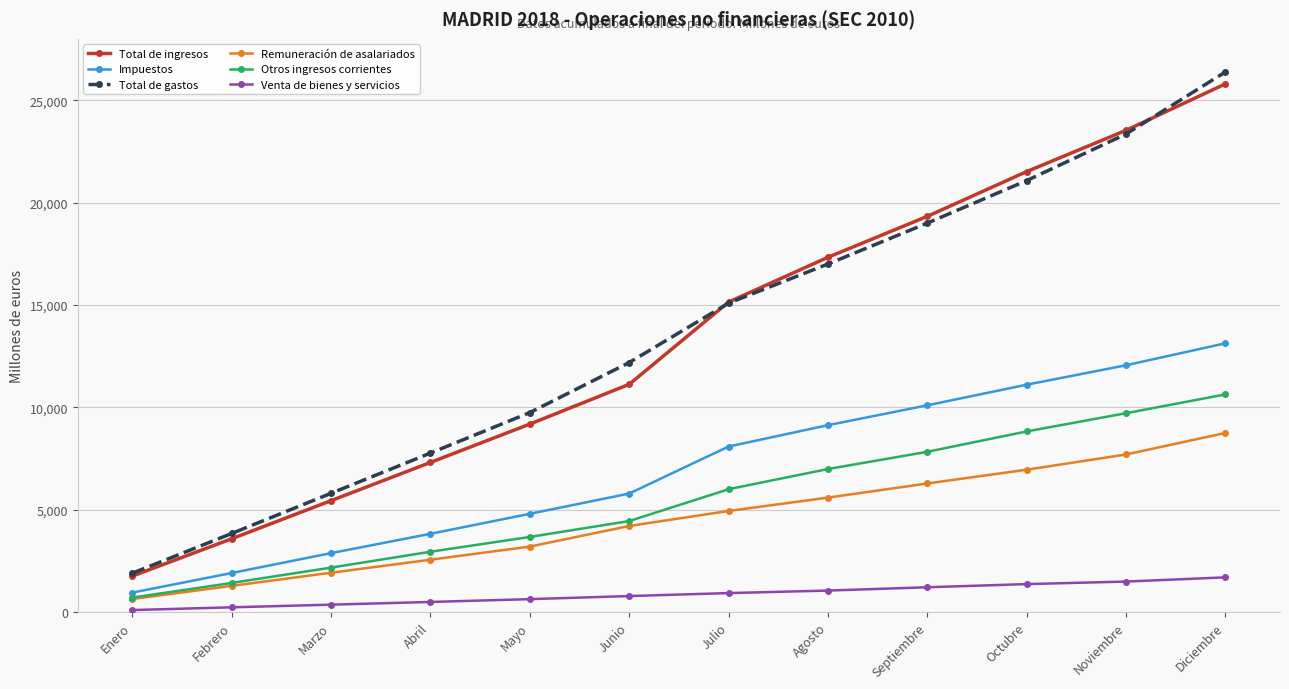

Which series has the widest spread of values?

Total de gastos